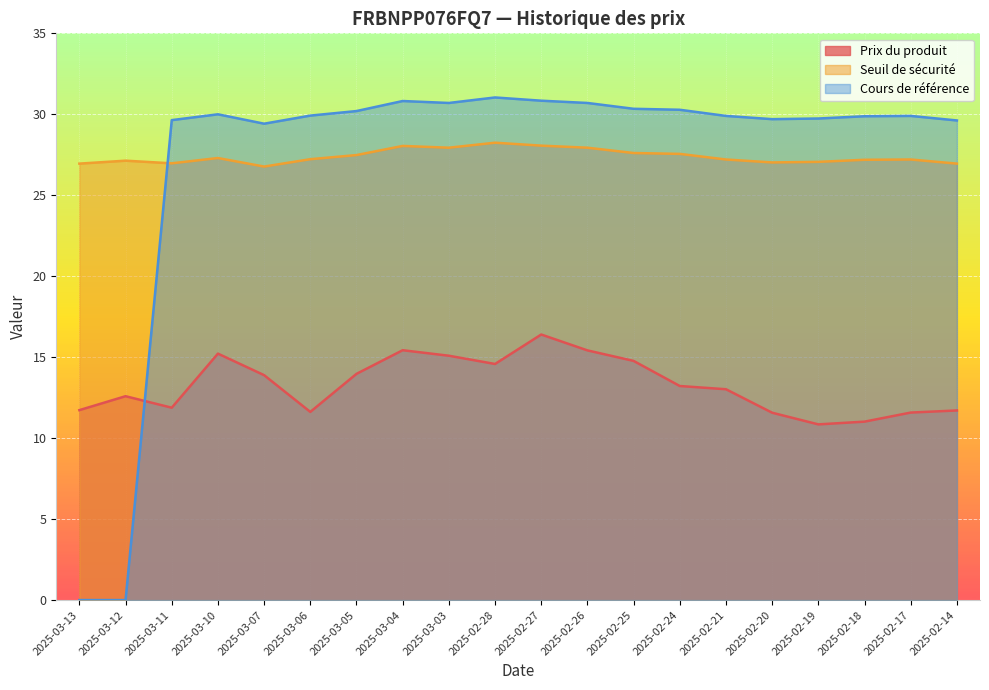

What is the difference between the highest and lowest values at 2025-02-25?

15.6